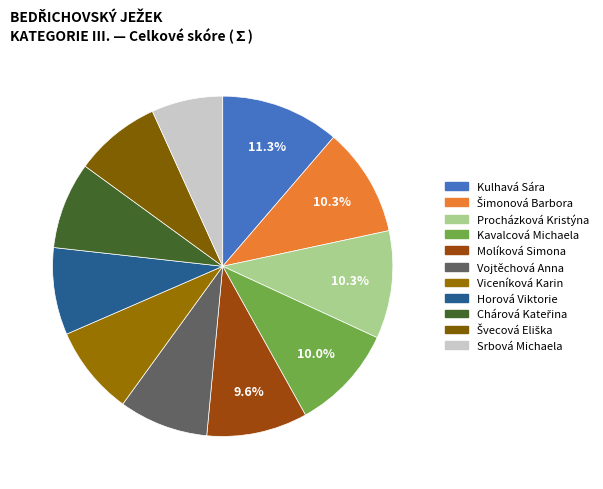

How many slices are in this pie chart?

11